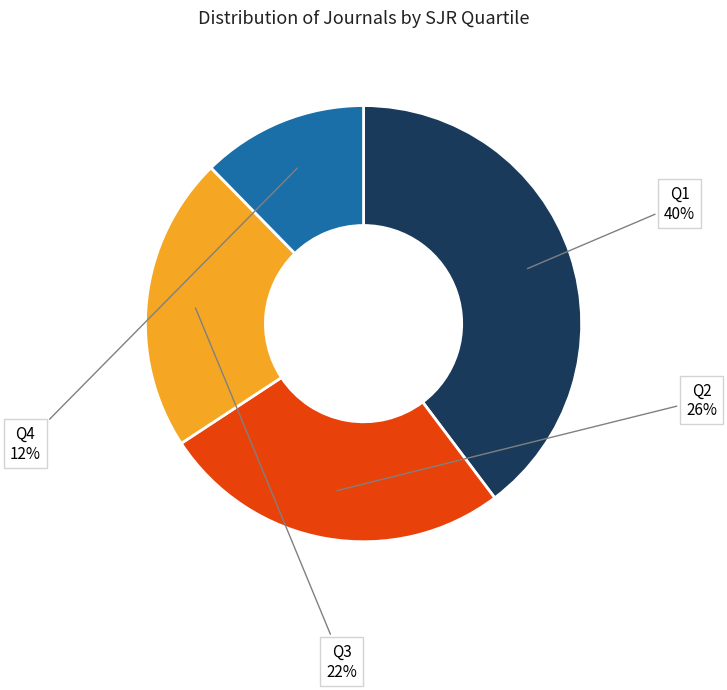

Is there any slice that represents more than half of the pie?

No